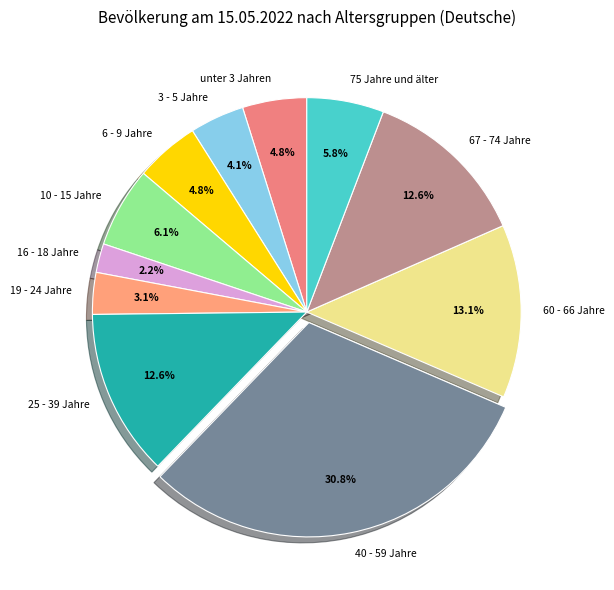

Is there any slice that represents more than half of the pie?

No